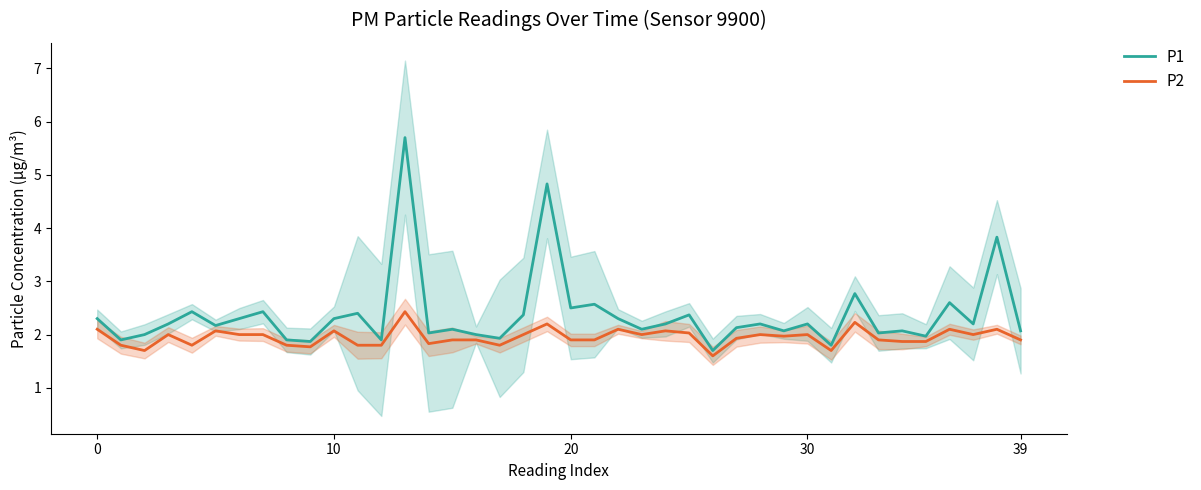

The value of P2 at 29 is 2.0. True or false?

True